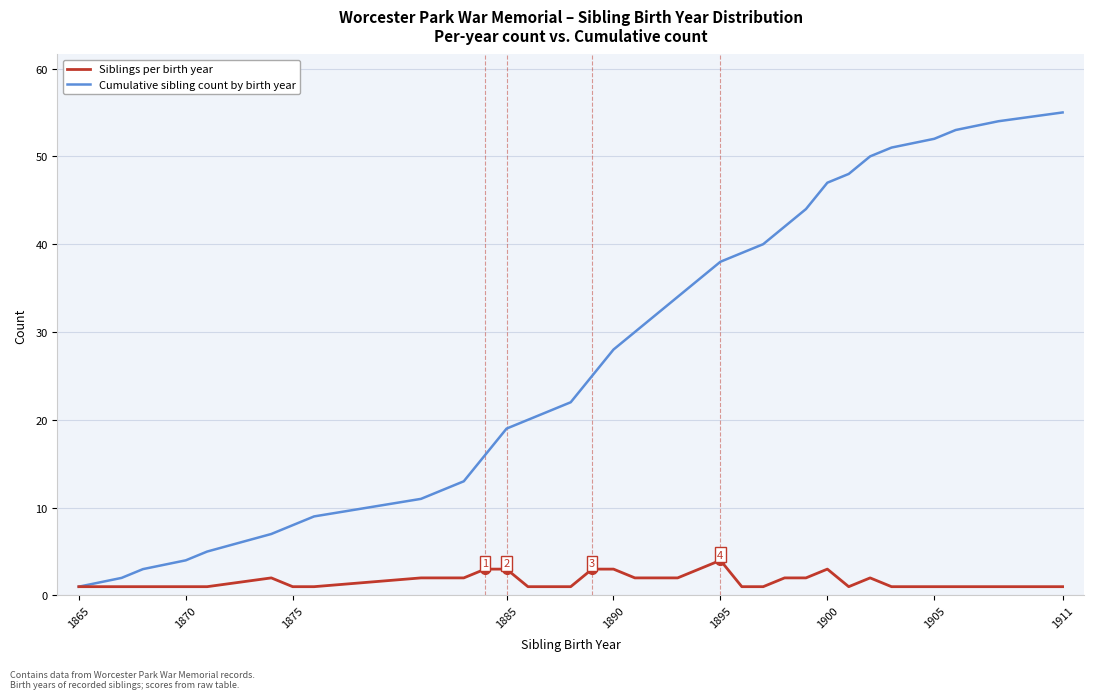

What is the maximum value shown in the chart?

55